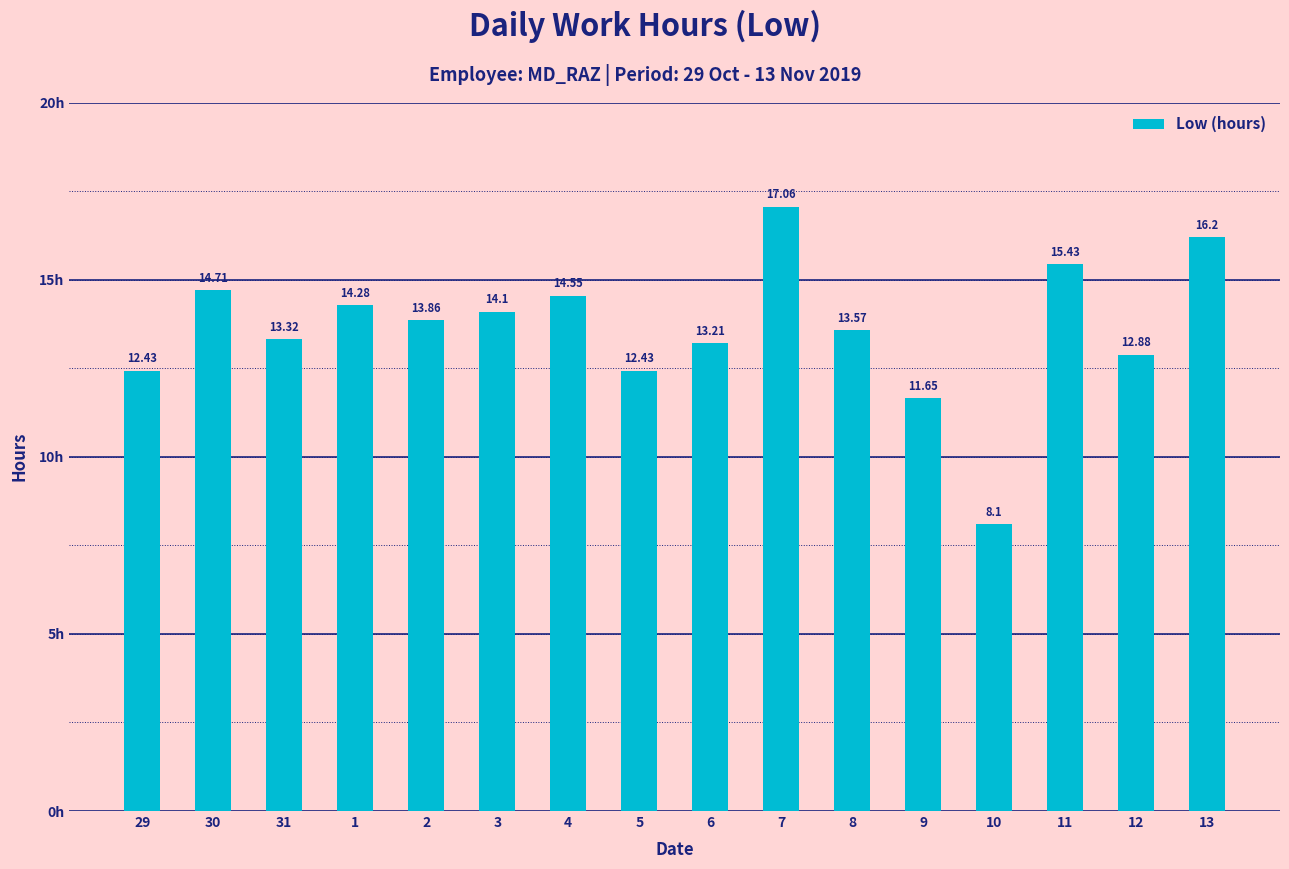

What is the difference between the values at 7 and 29?

4.6